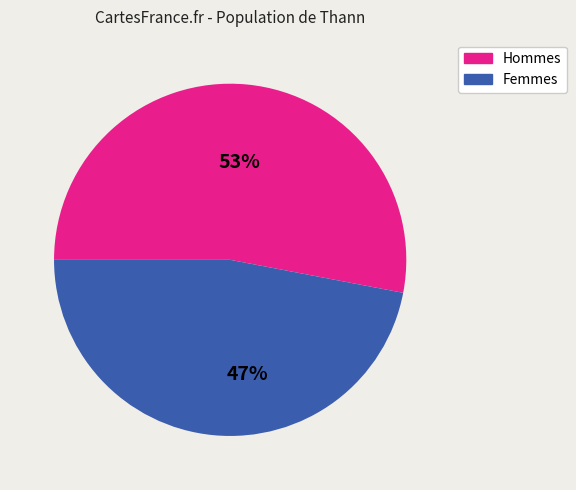

Do Hommes and Femmes together represent more than half of the pie?

Yes